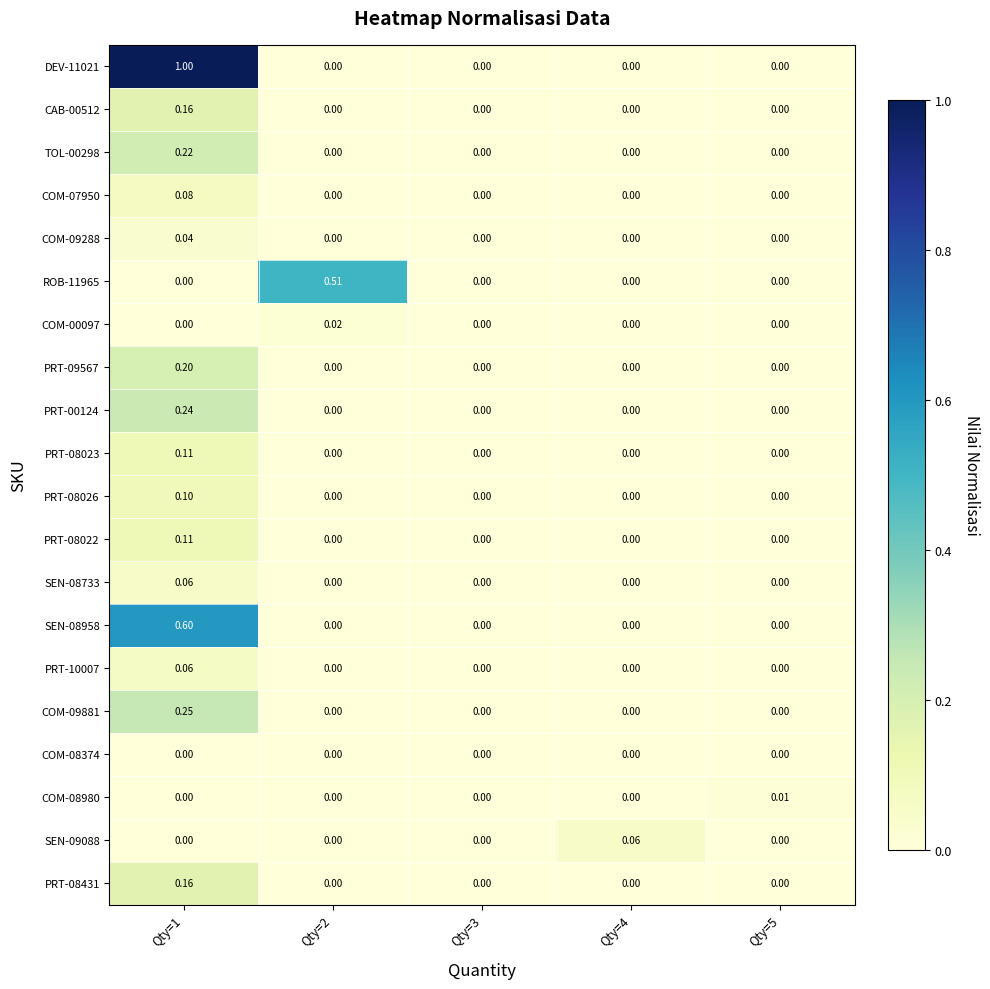

List the series in order of their peak value, highest first.

DEV-11021, SEN-08958, ROB-11965, COM-09881, PRT-00124, TOL-00298, PRT-09567, CAB-00512, PRT-08431, PRT-08023, PRT-08022, PRT-08026, COM-07950, PRT-10007, SEN-08733, SEN-09088, COM-09288, COM-00097, COM-08980, COM-08374